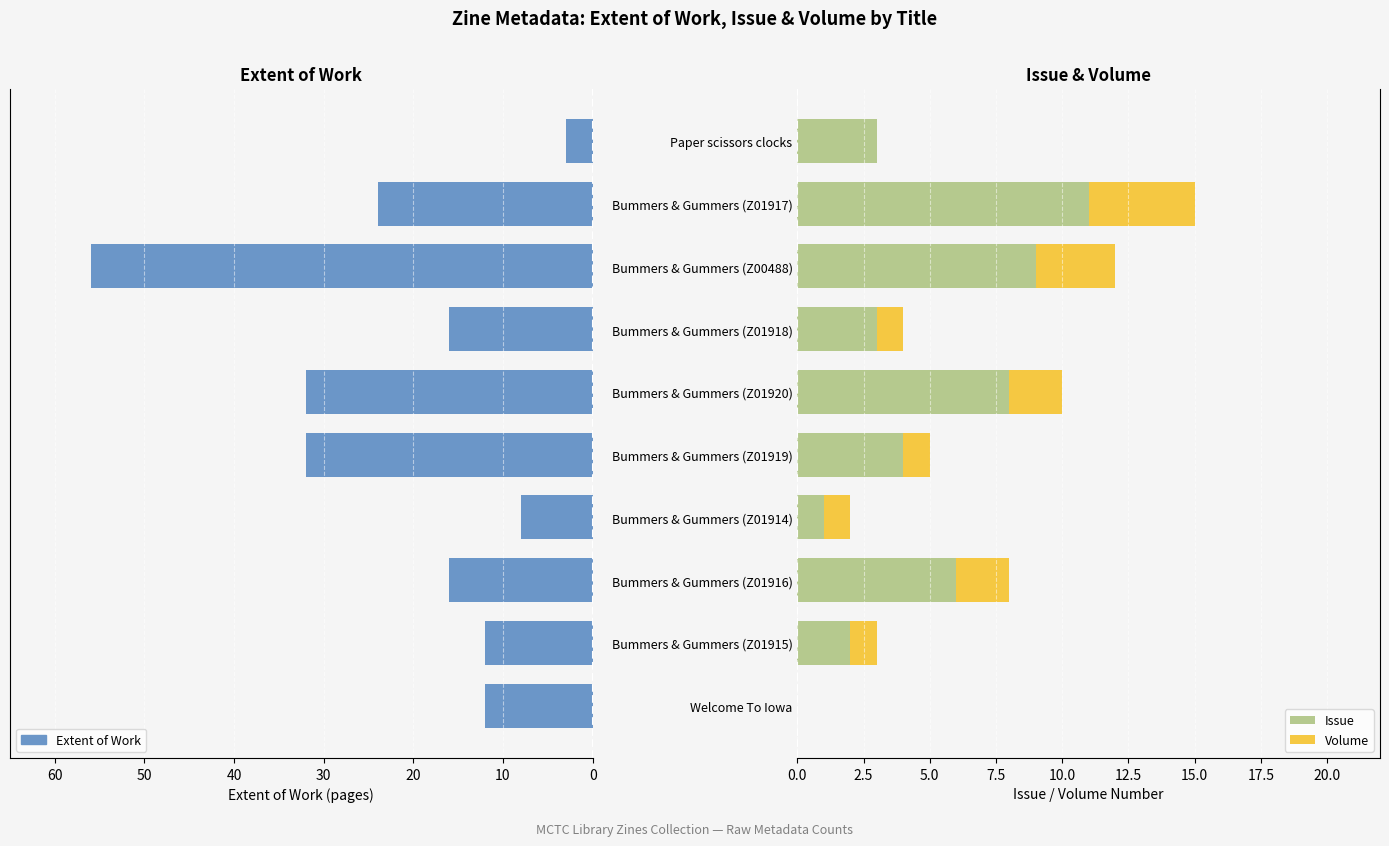

How many data points in Volume are less than 1?

2